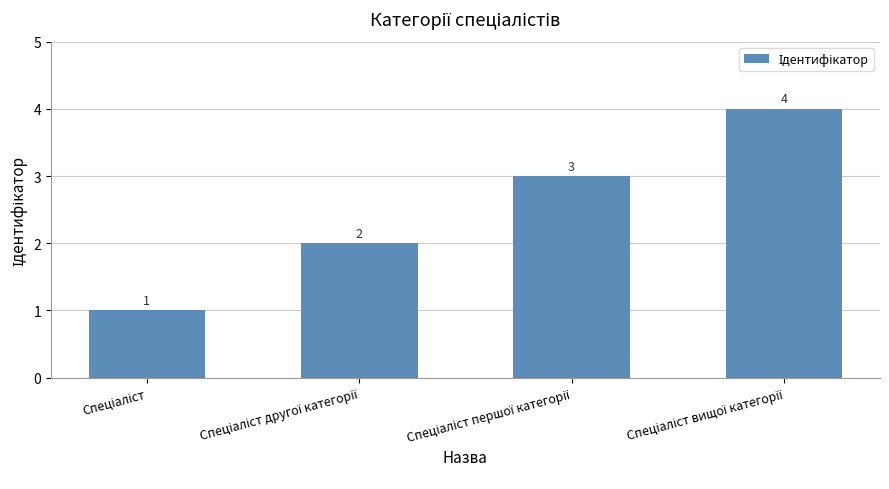

What is the difference between the maximum and minimum values?

3